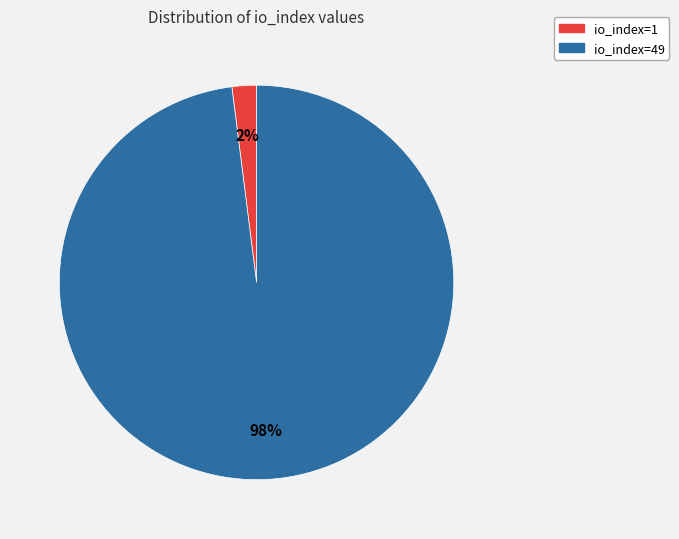

Between io_index=49 and io_index=1, which is larger?

io_index=49